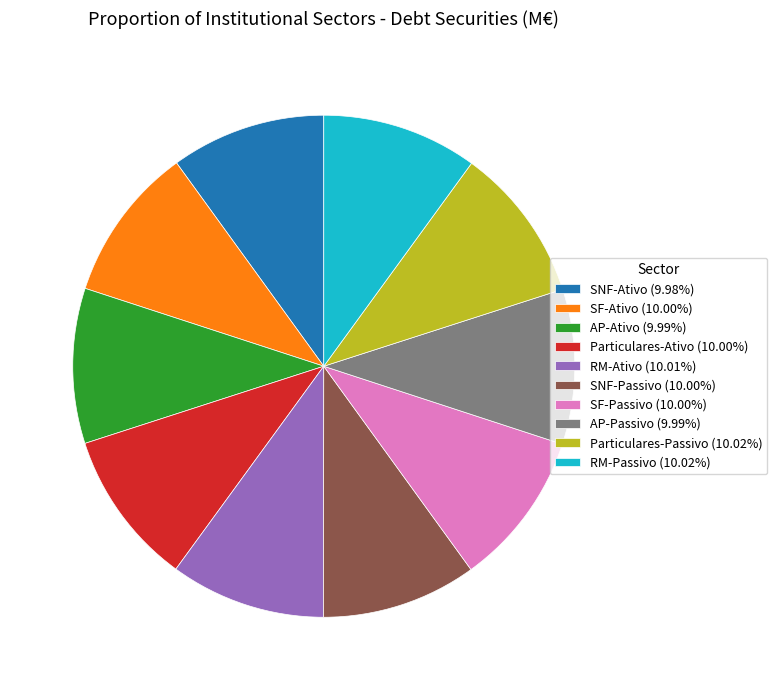

Combined, do RM-Passivo and SF-Ativo account for over 50%?

No